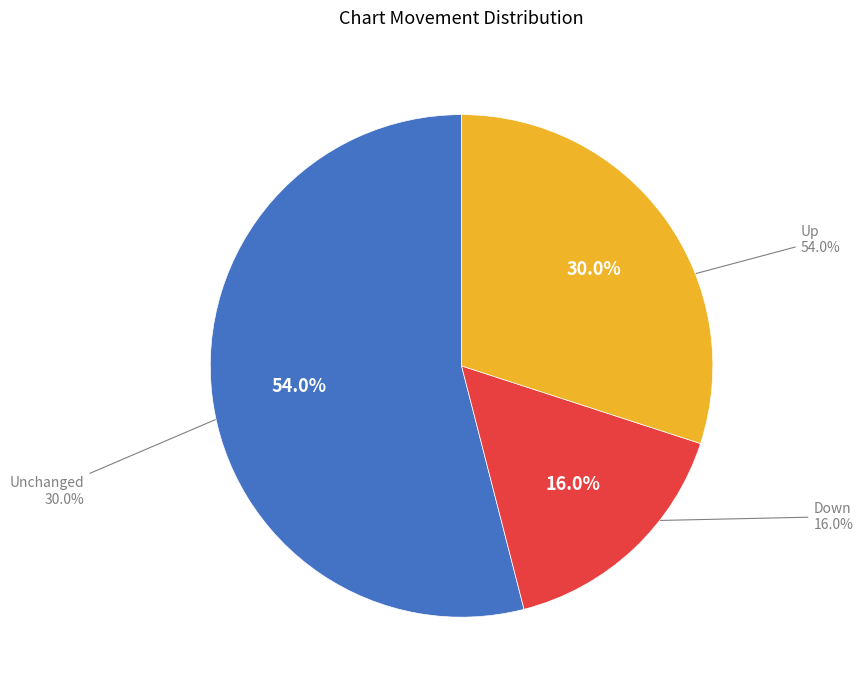

How many segments does this pie chart have?

3